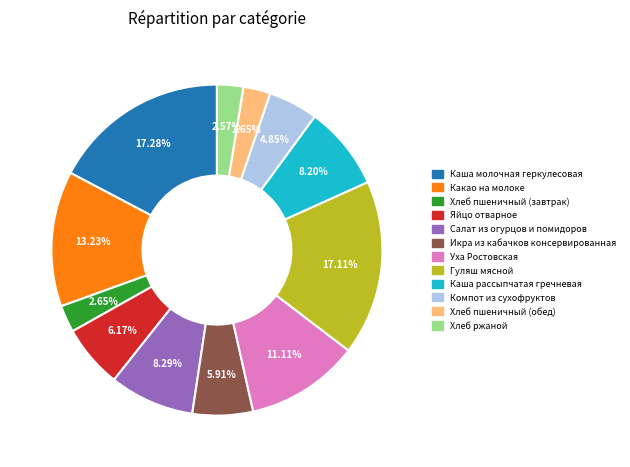

To the nearest percent, what portion does Какао на молоке represent?

13%